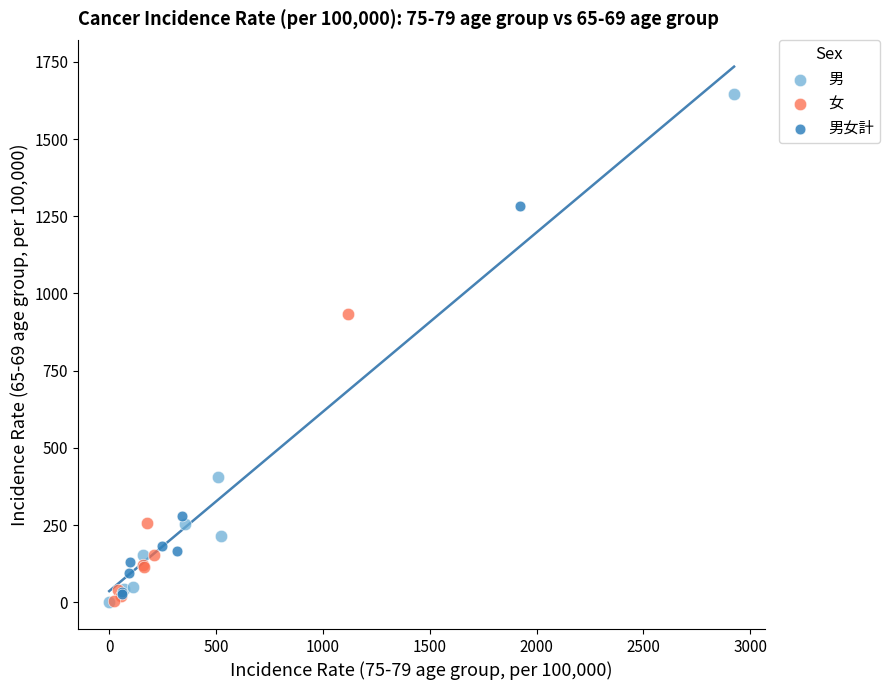

Which series reaches the maximum Y coordinate?

男